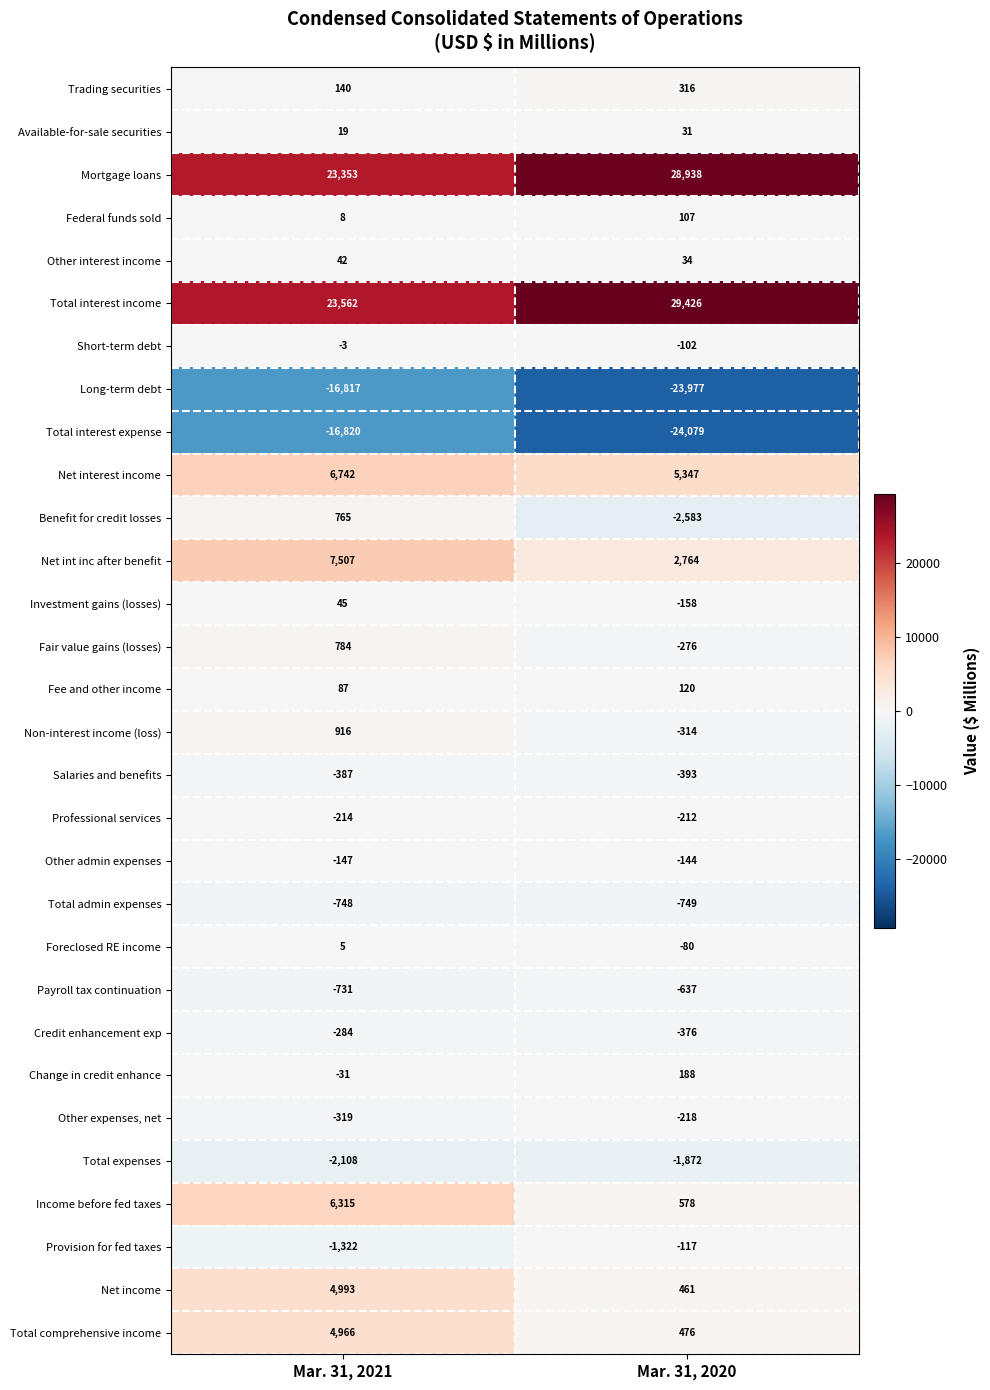

What is the difference between the Mortgage loans values at Mar. 31, 2021 and Mar. 31, 2020?

5585